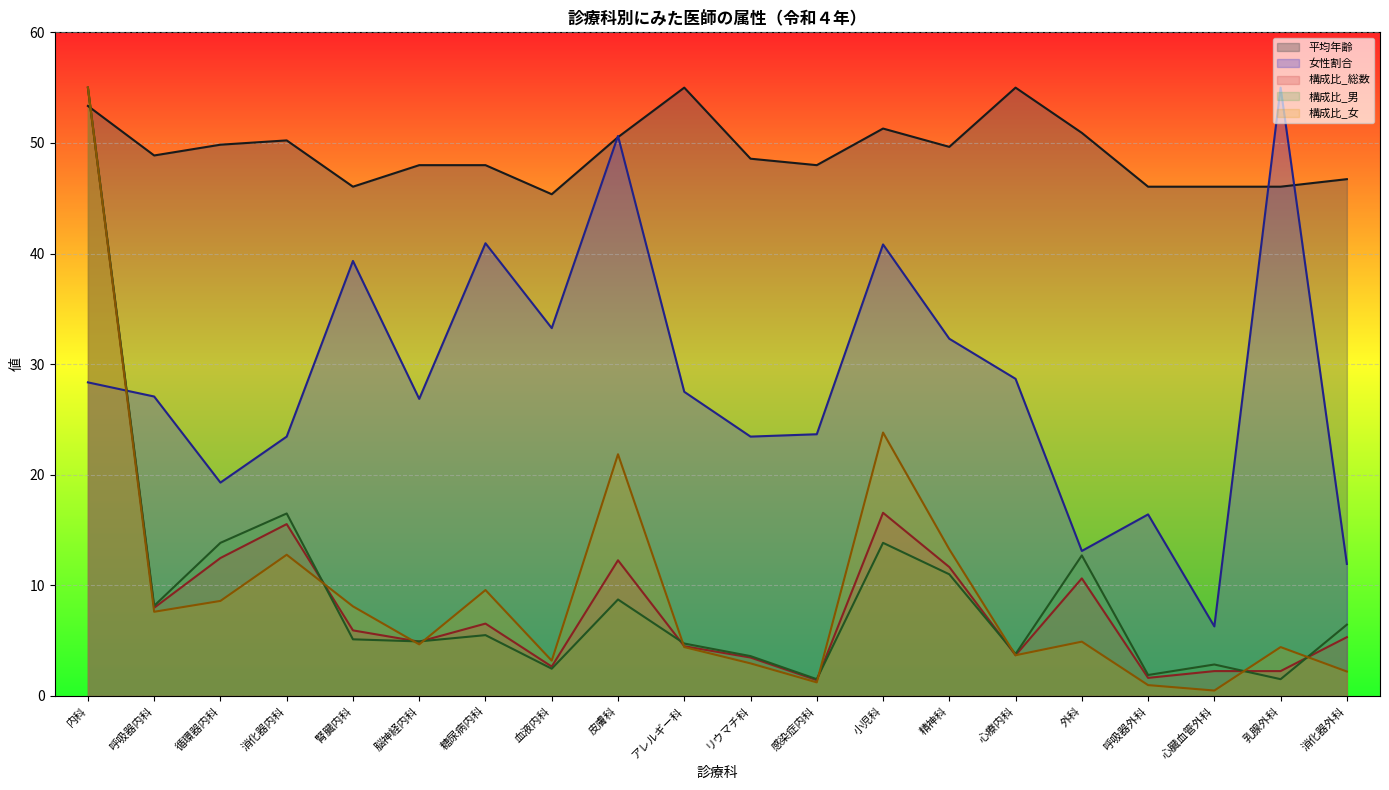

What is the value of the 女性割合 point at the 12th from the left?

23.7